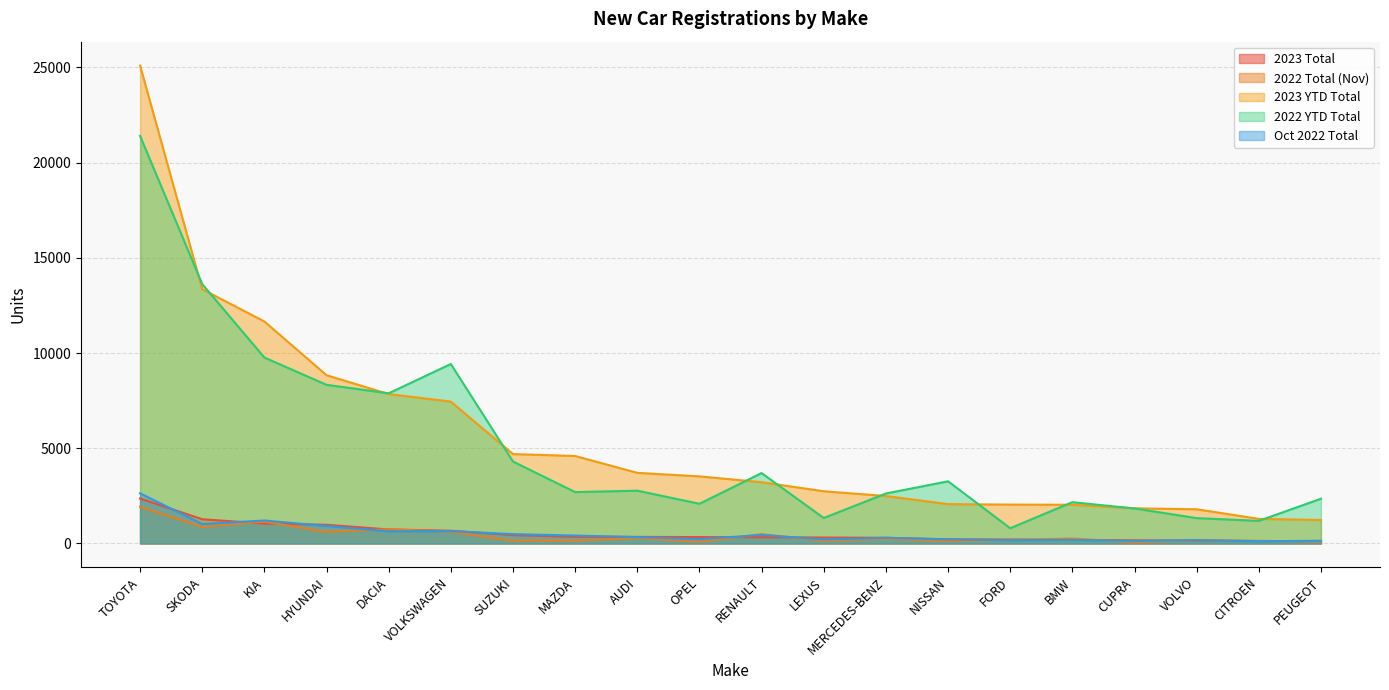

True or false: Oct 2022 Total has more than 1 interior local peaks.

True